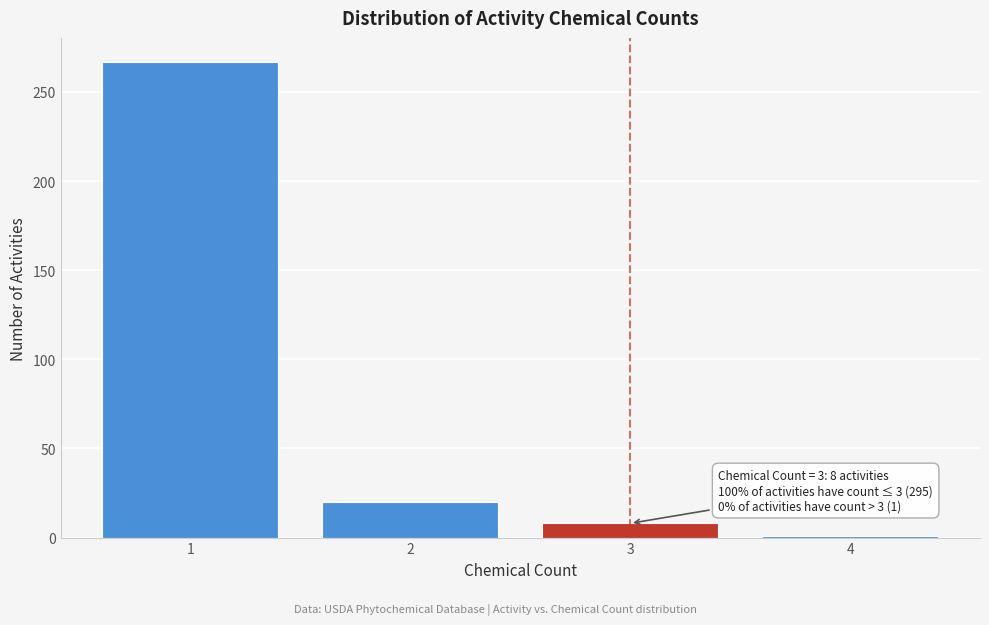

Over which range of the x-axis is the bar tallest?

0.5 to 1.5